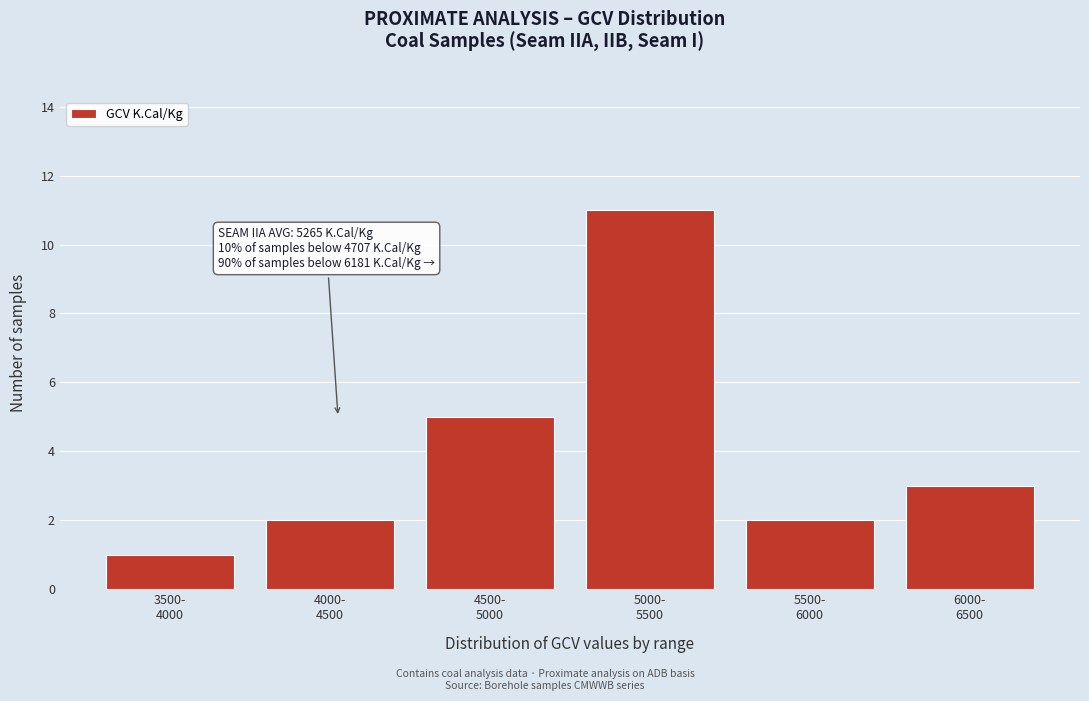

Reading left to right, list all the values displayed in this chart.

1	2	5	11	2	3